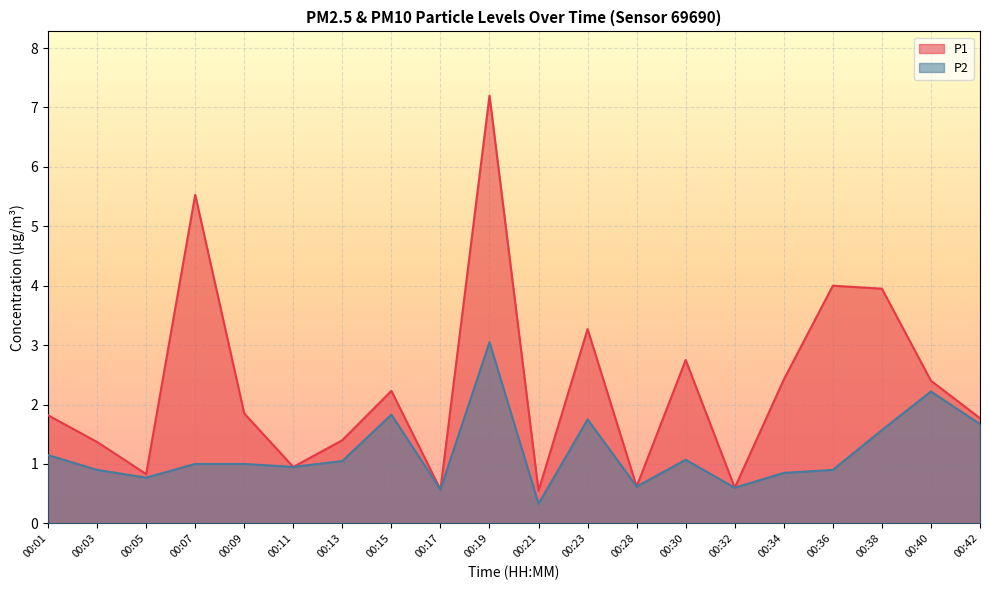

True or false: P2 has more than 1 points higher than both neighbors.

True